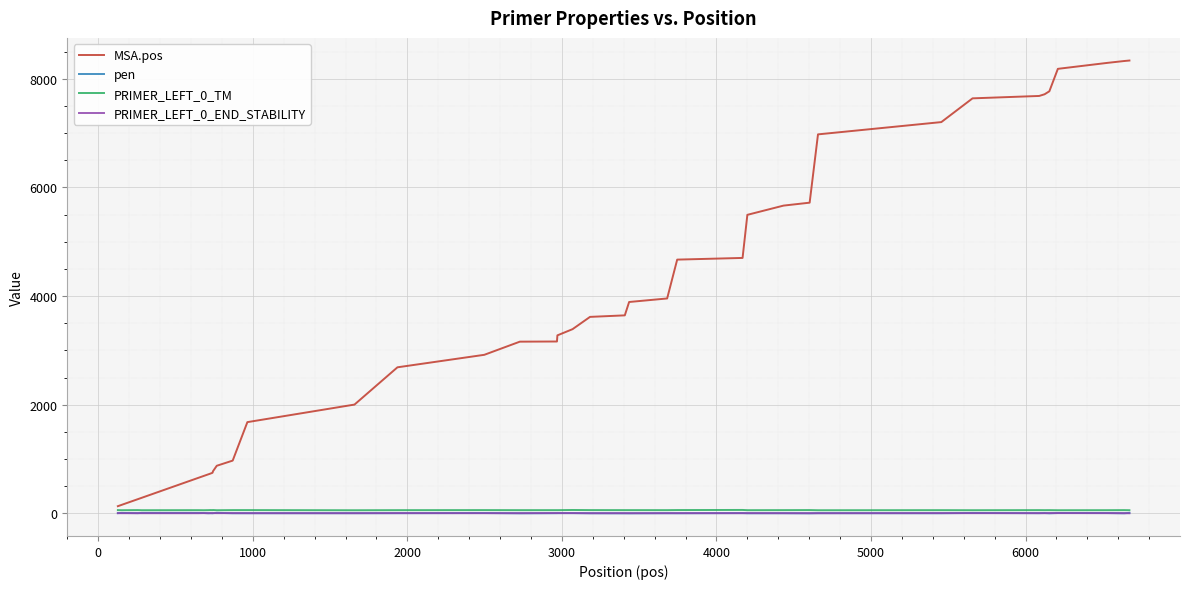

Which series has the largest total across all categories?

MSA.pos